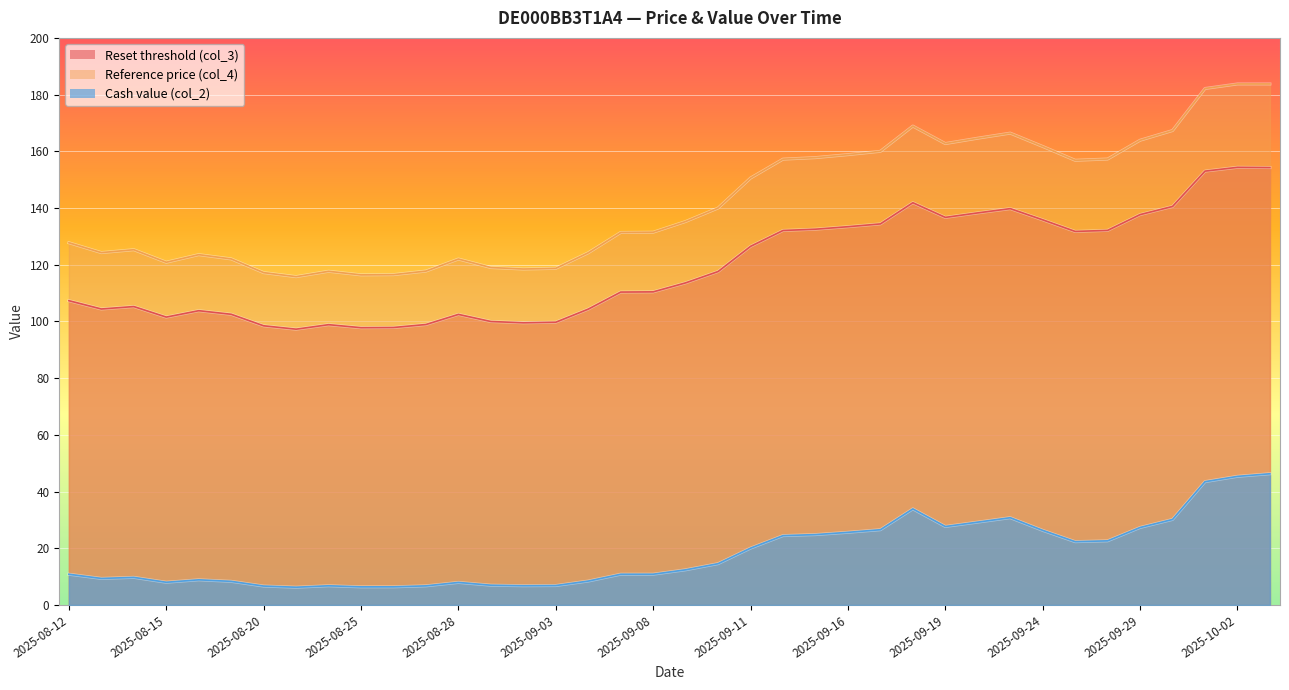

How many lines are shown in the chart?

3